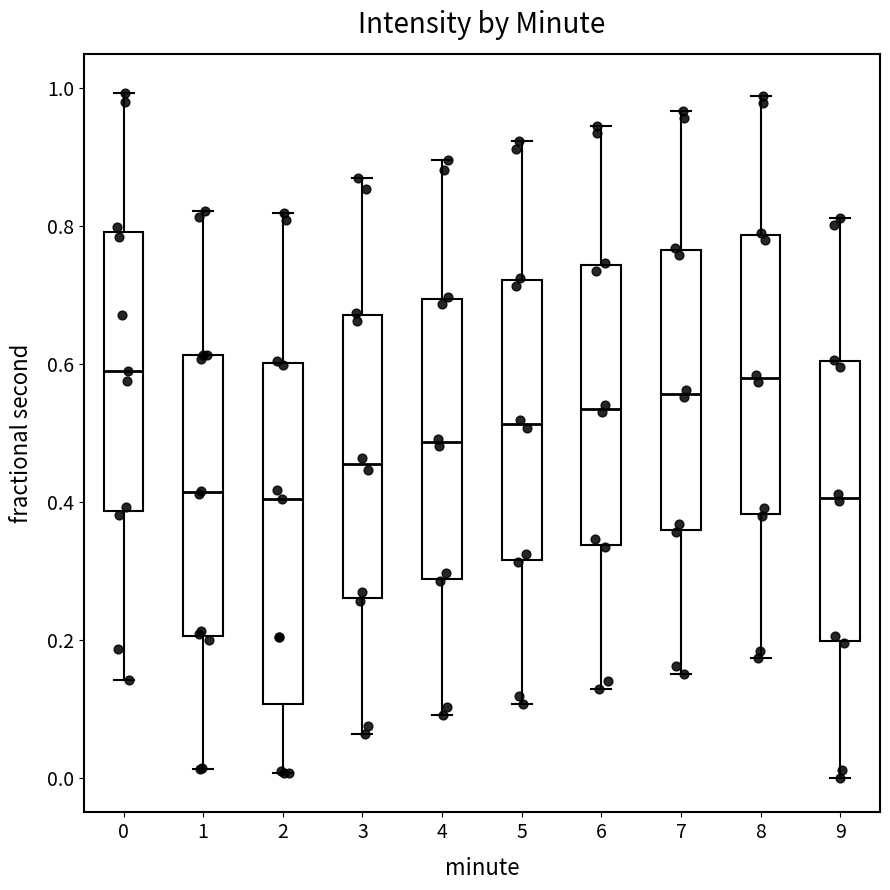

Comparing the boxes themselves (not the whiskers), which one is the tallest?

2